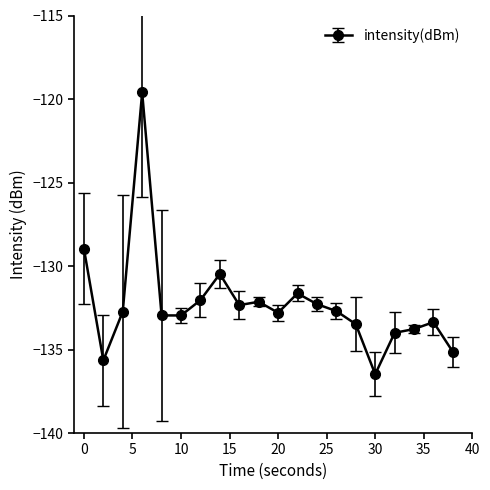

True or false: there are more than 1 points higher than both neighbors.

True